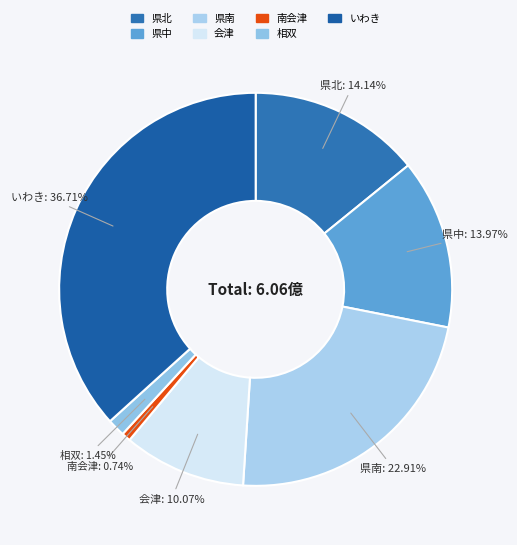

To the nearest percent, what portion does いわき represent?

37%